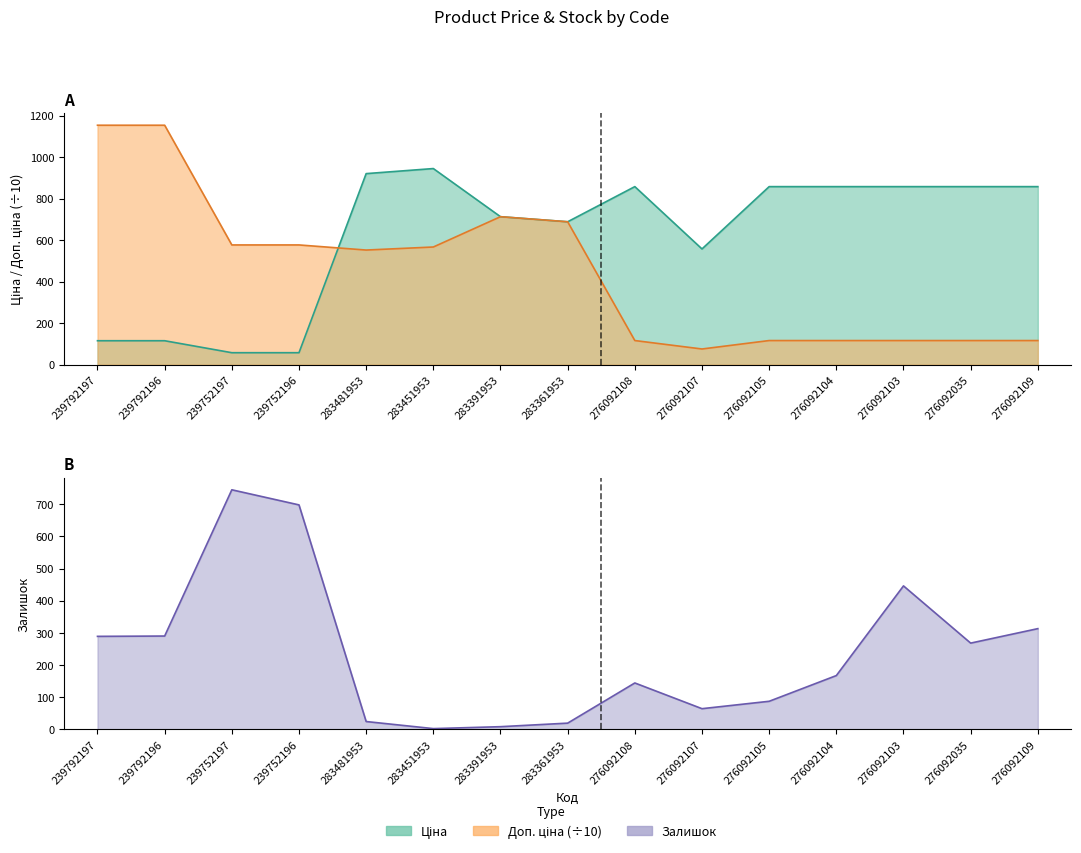

What is the value of the Залишок point at the 9th from the left?

144.0